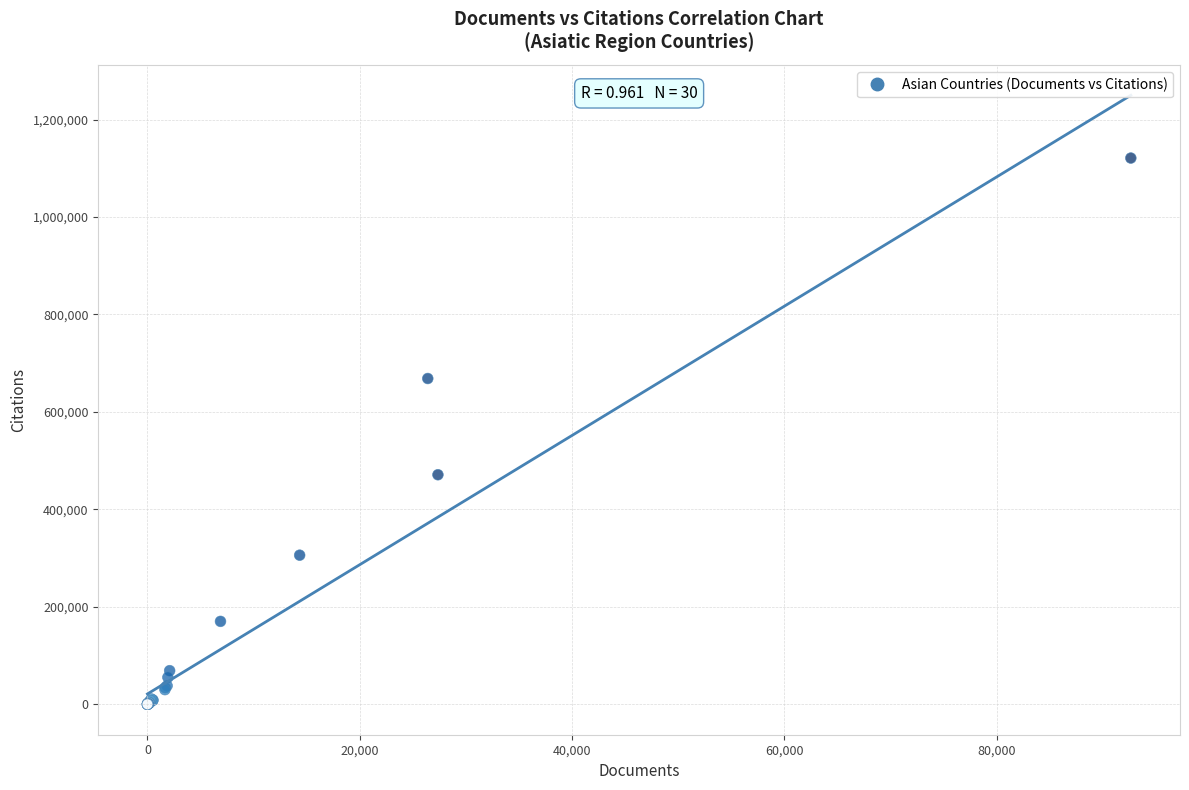

What Y value in the scatter plot is closest to 560460?

471035